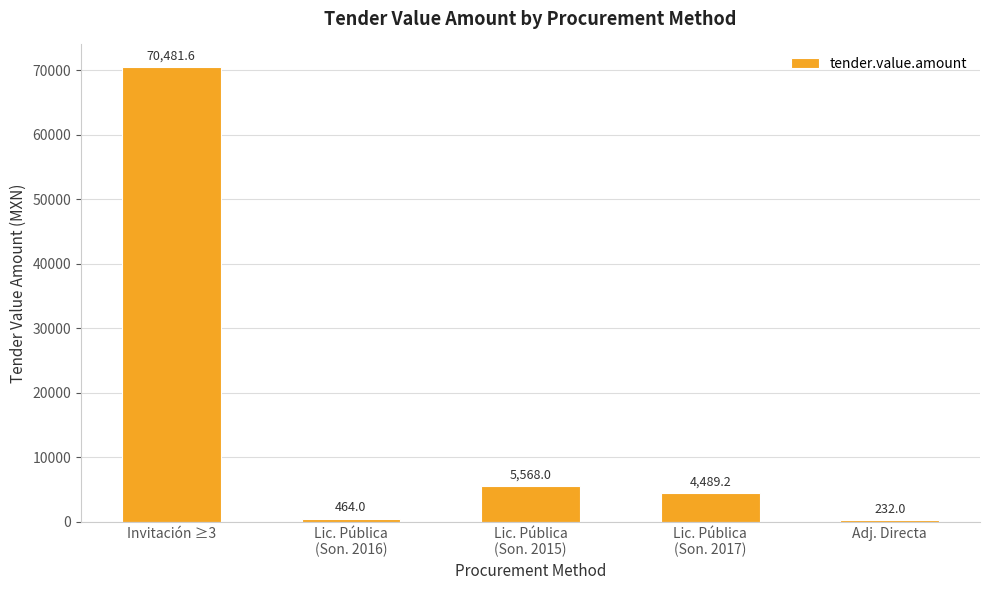

Does the chart contain any negative values?

No